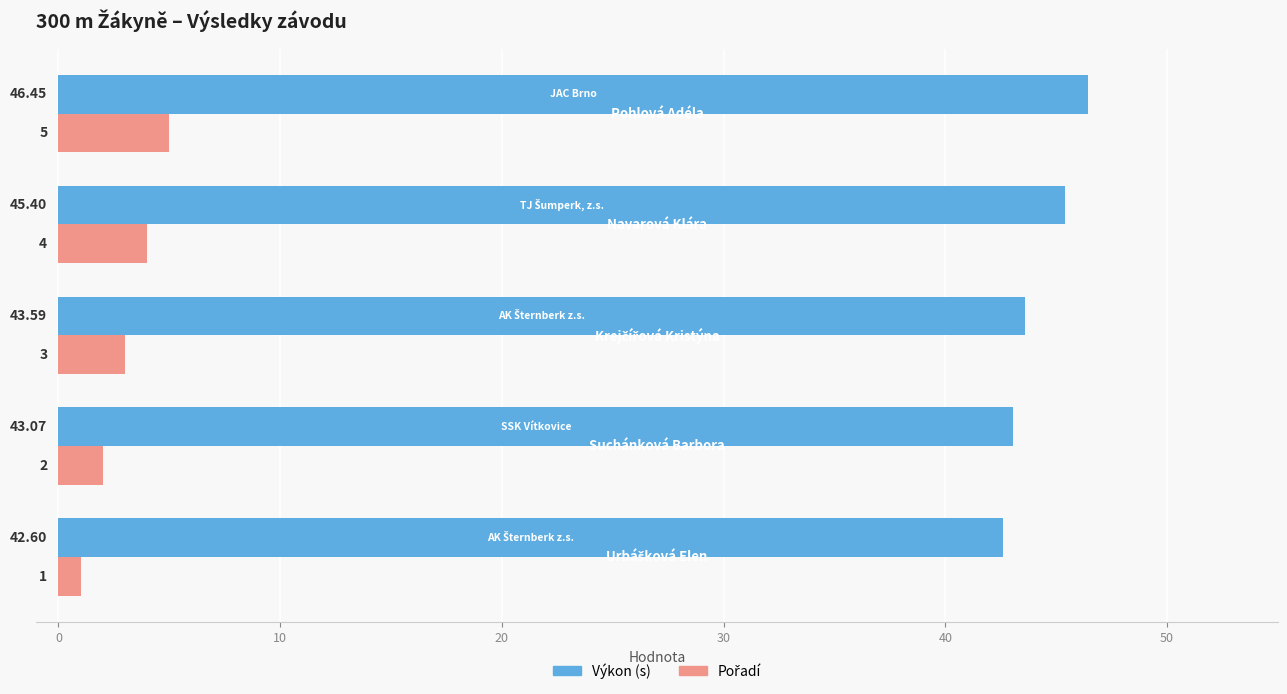

At how many categories does at least one series exceed 3?

5